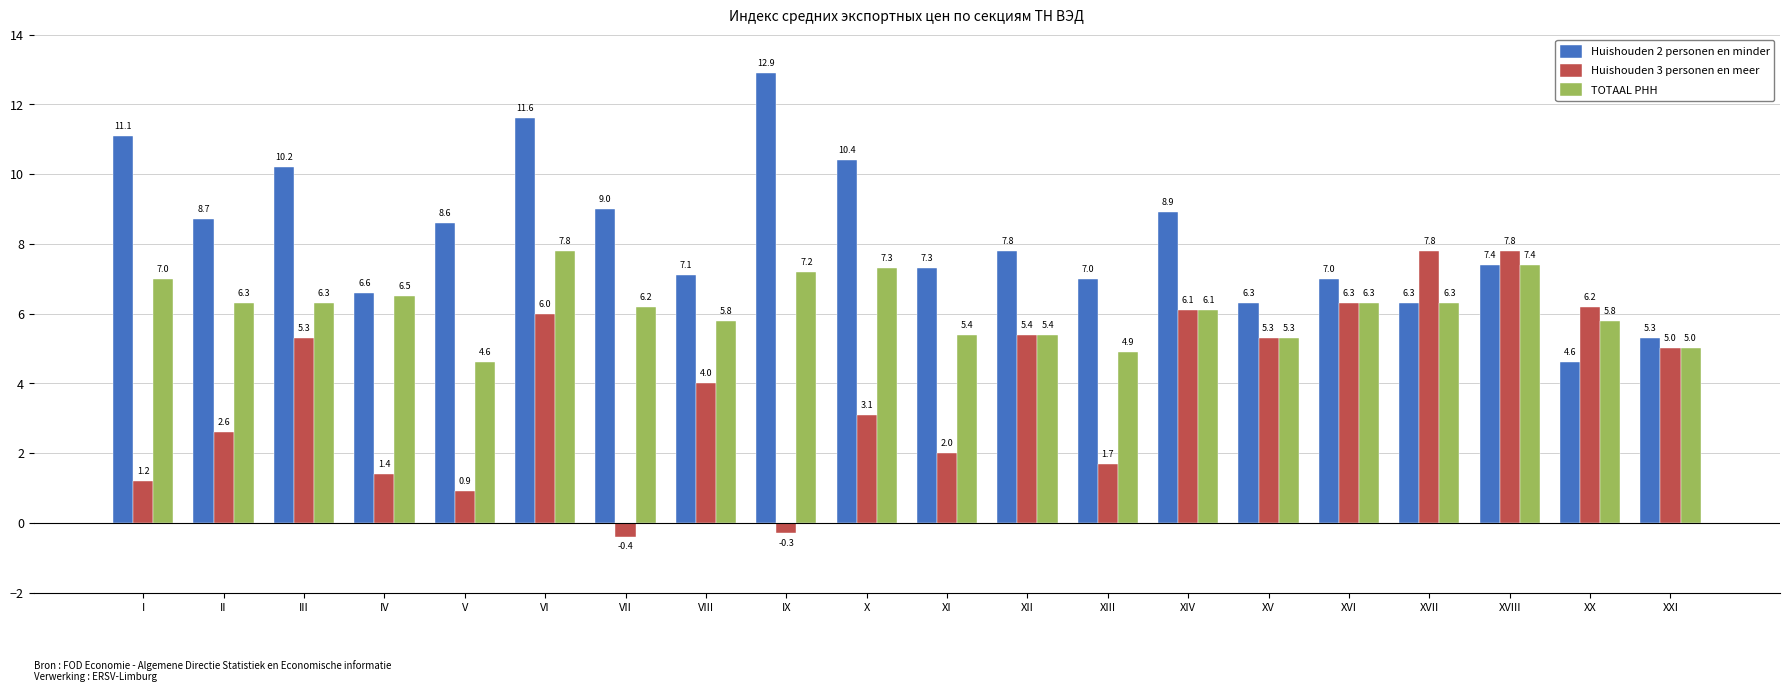

Is the value of TOTAAL PHH at VI greater than the value of Huishouden 2 personen en minder at XVI?

Yes